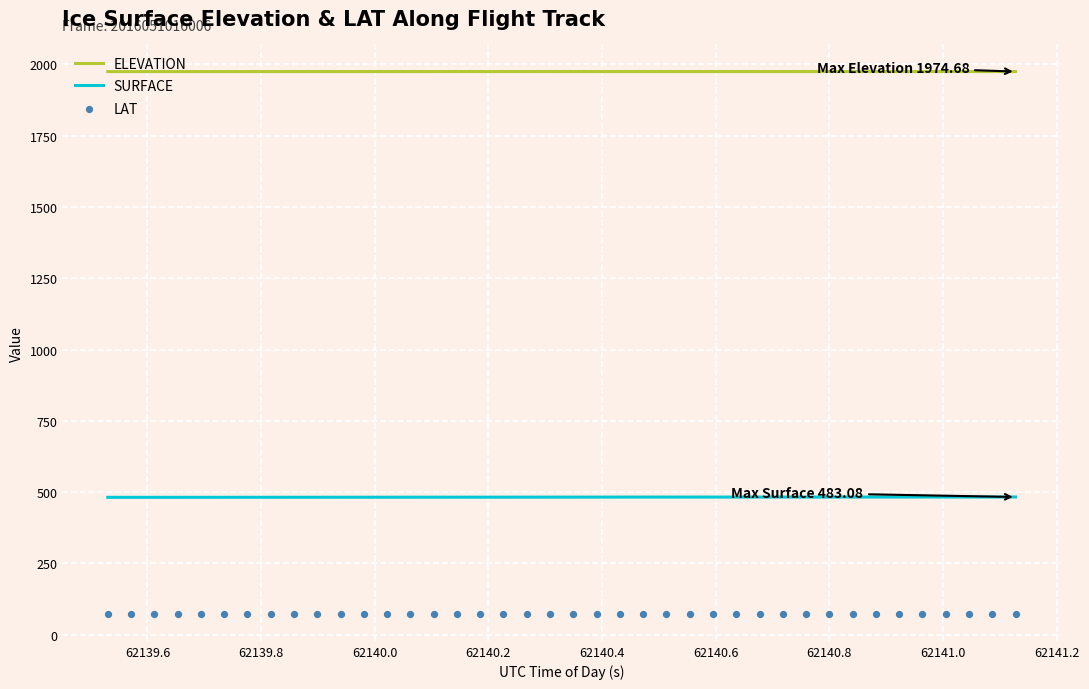

At how many categories does at least one series exceed 1446?

40